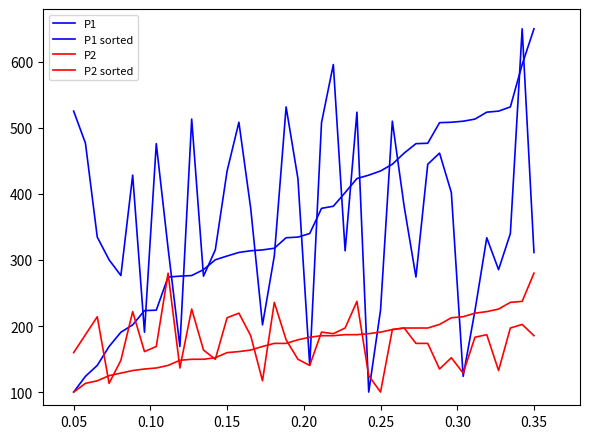

How many lines are shown in the chart?

4